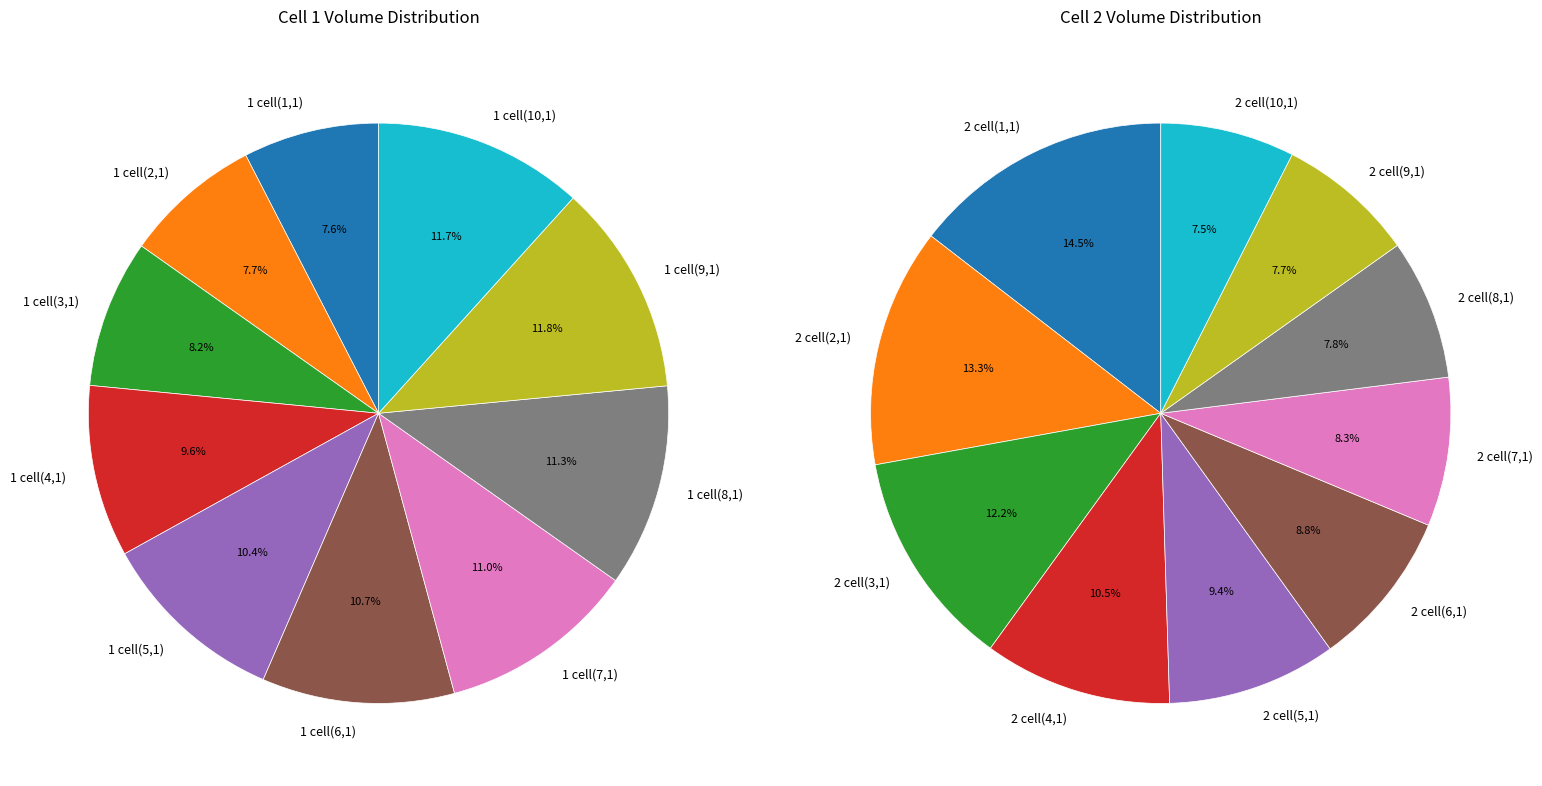

Which category has the smallest portion of the pie?

2 cell(10,1)